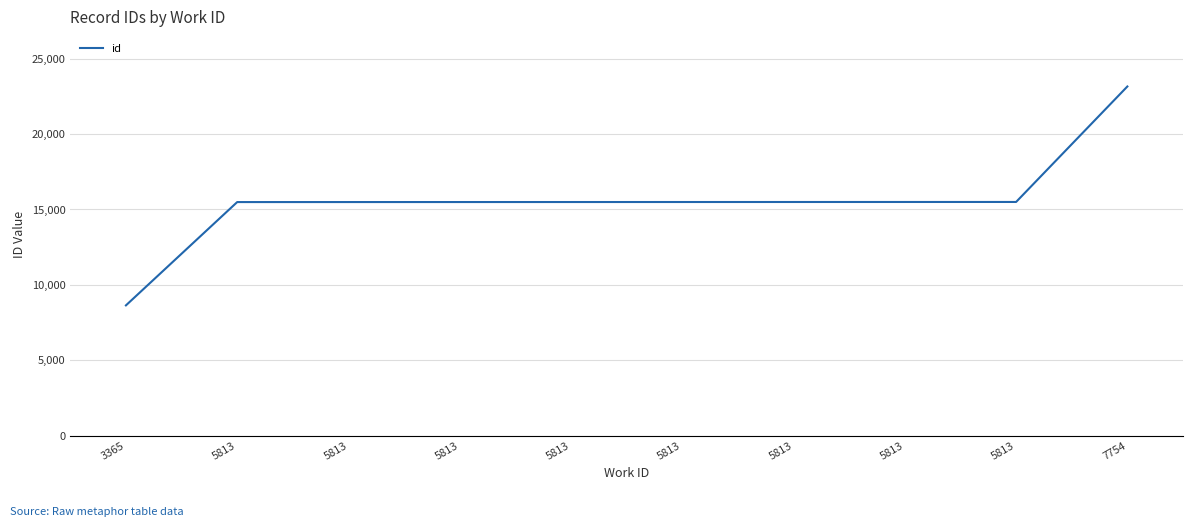

How many lines are shown in the chart?

1